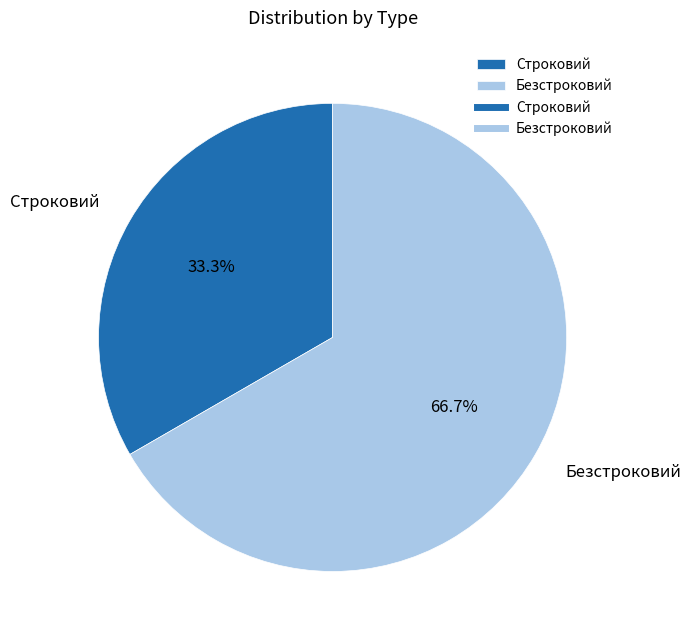

To the nearest percent, what is the difference between the largest and smallest slice percentages?

33%